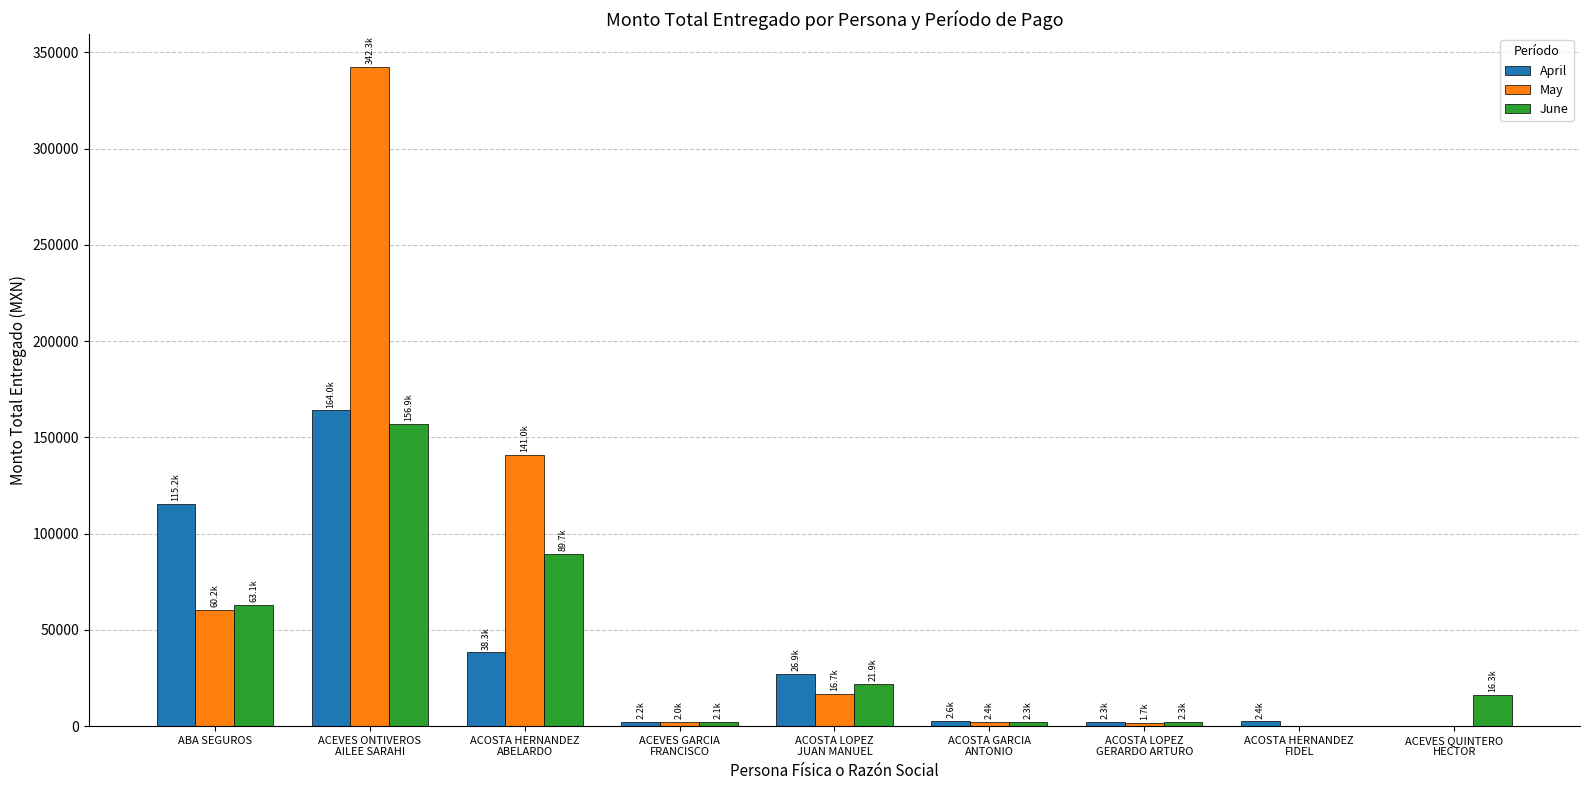

Where is April nearest to the value 81993?

ABA SEGUROS